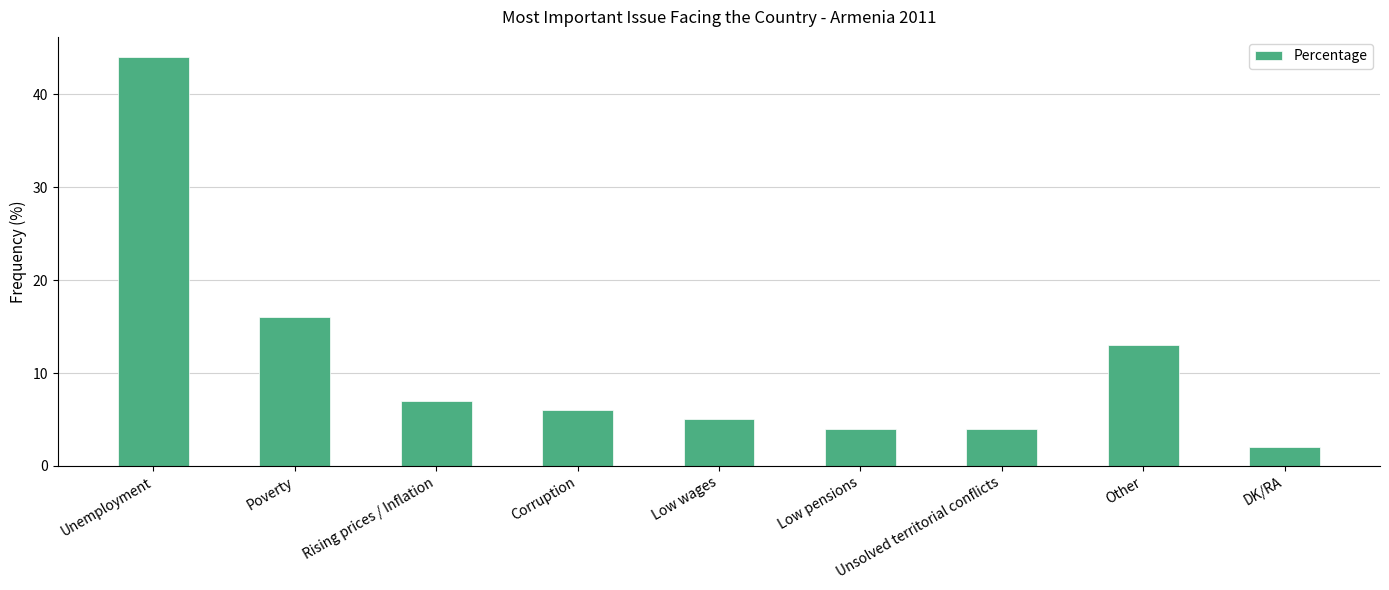

At which label is the value closest to 23?

Poverty